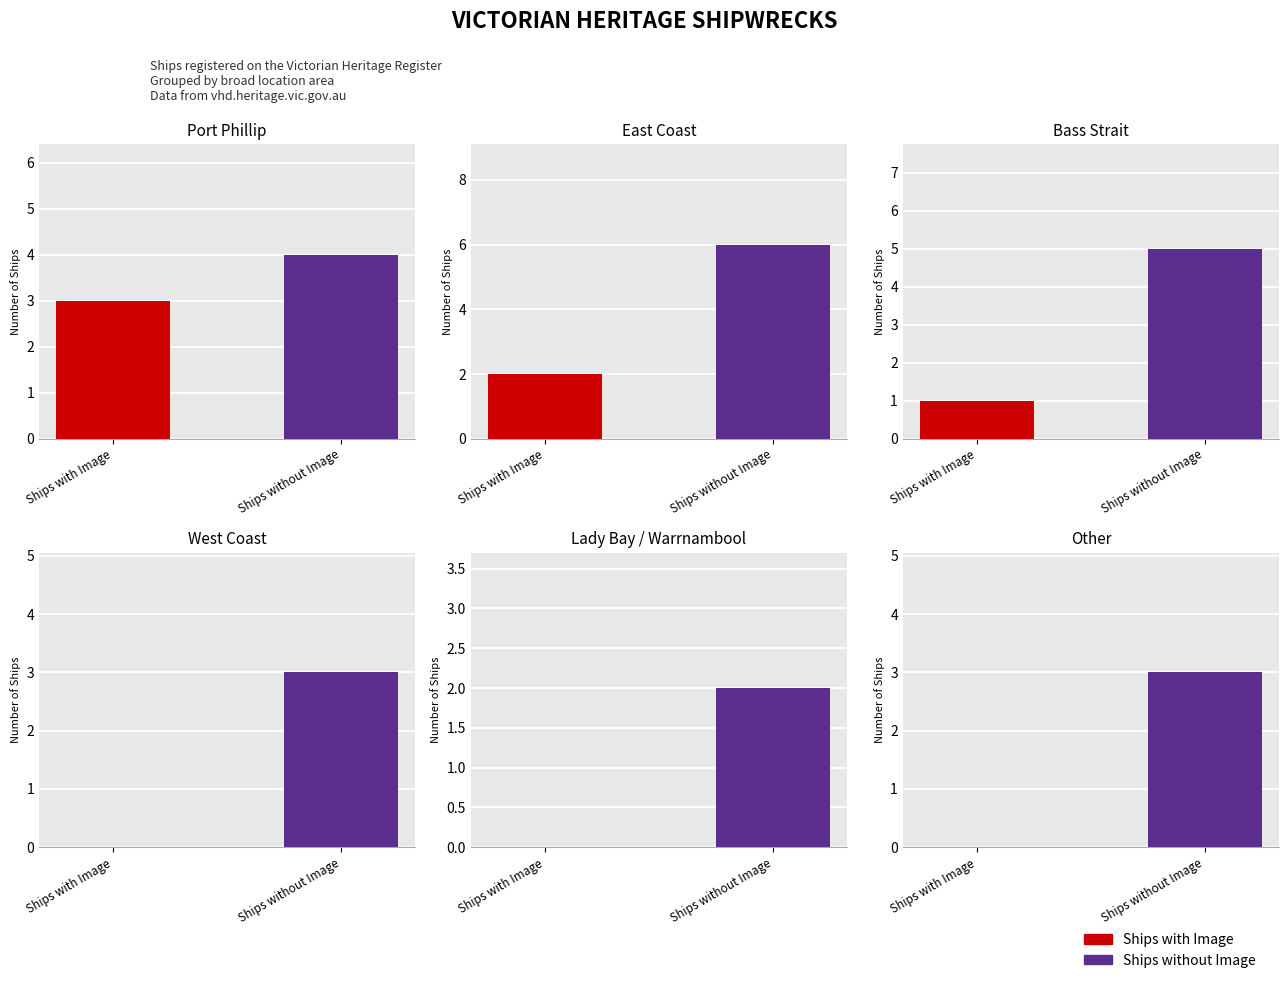

List the series in order of their peak value, lowest first.

Ships with Image, Ships without Image